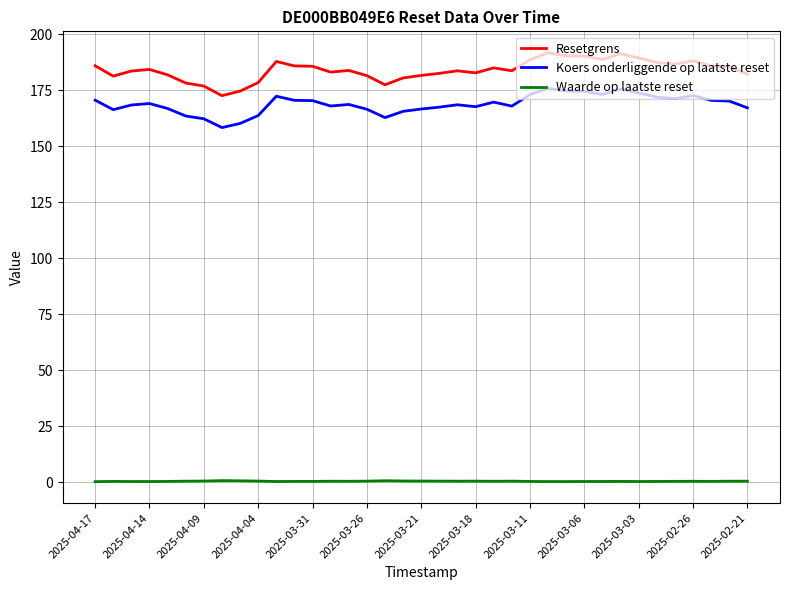

Which series has the widest spread of values?

Resetgrens